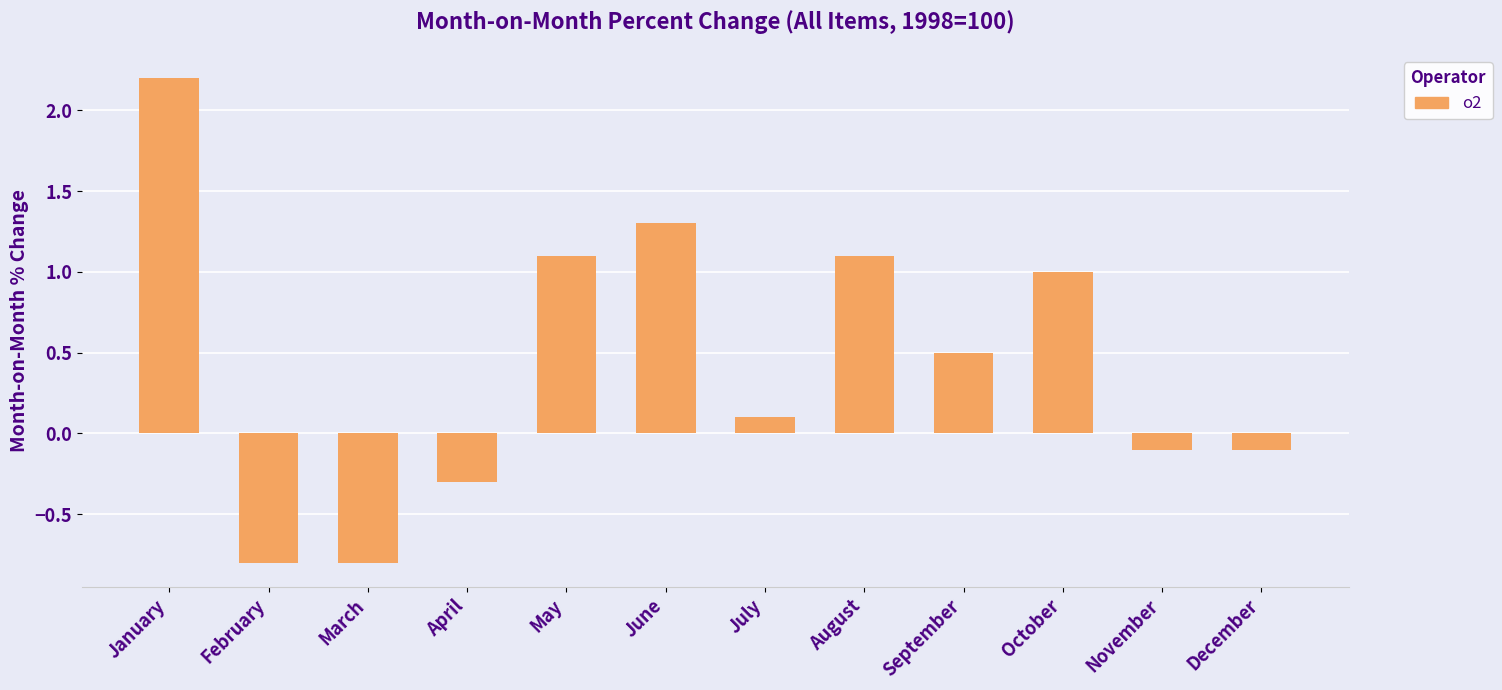

Does the chart contain any negative values?

Yes